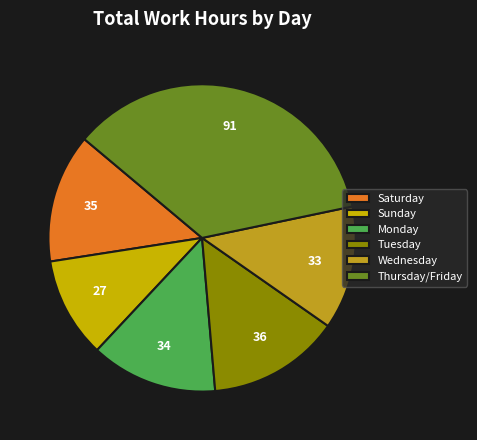

What is the largest slice in the pie chart?

Thursday/Friday